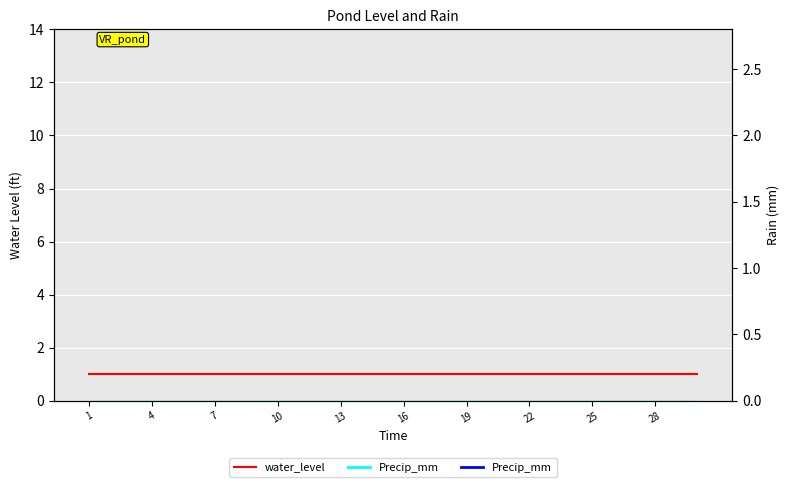

At how many categories does at least one series exceed 0?

30